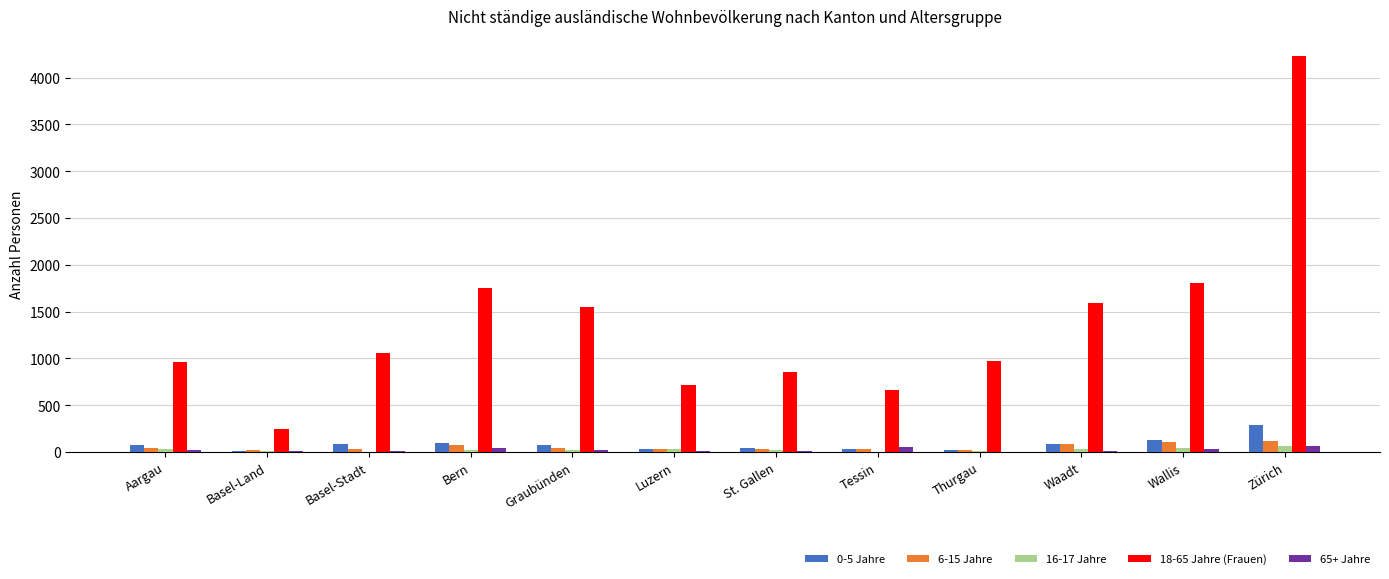

The value of 6-15 Jahre at Zürich is 118. True or false?

True